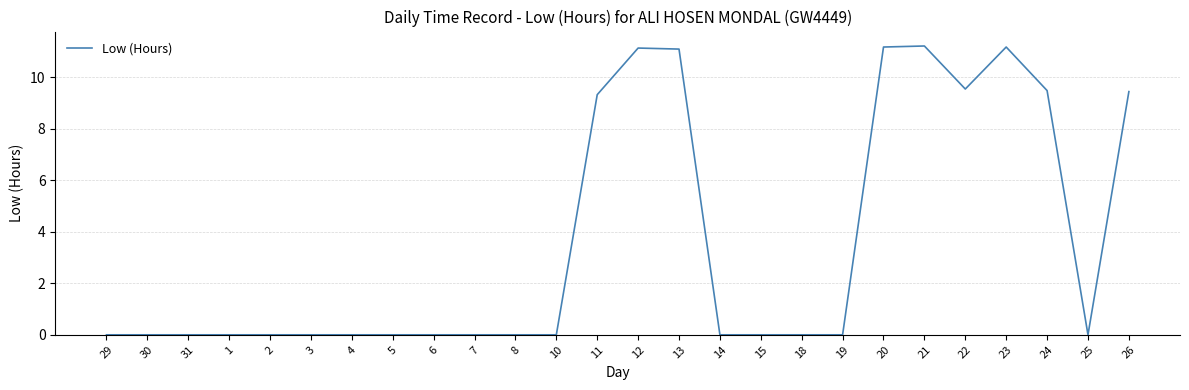

What is the change in value from 30 to 12?

+11.1